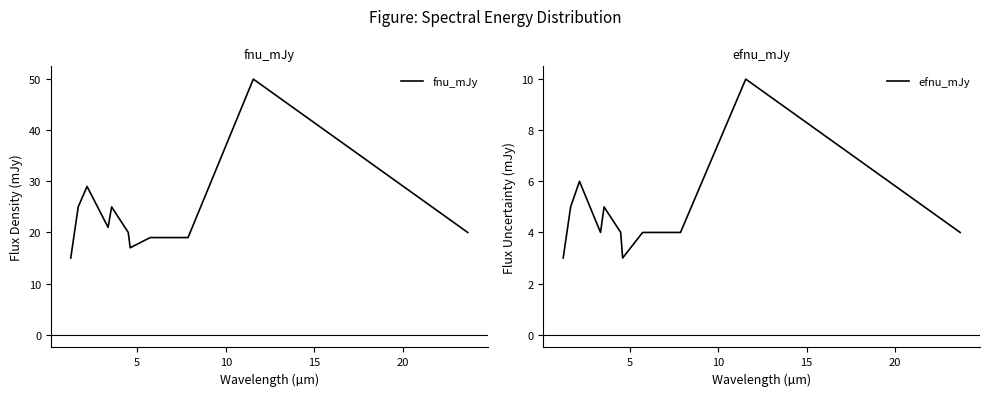

At which category does efnu_mJy reach its first local valley?

15